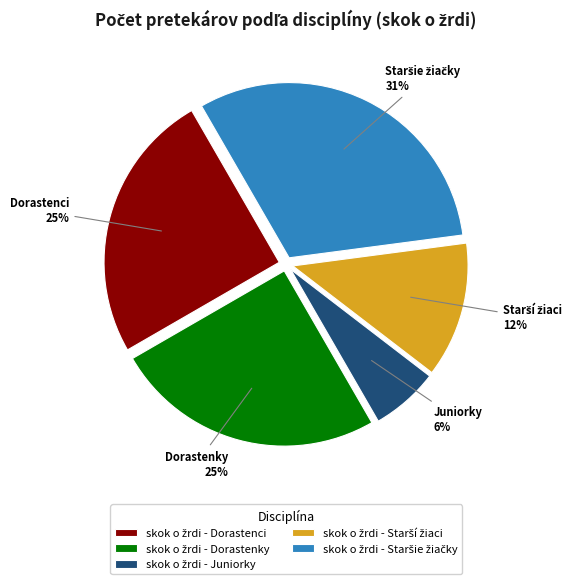

To the nearest percent, what is the average slice percentage?

20%